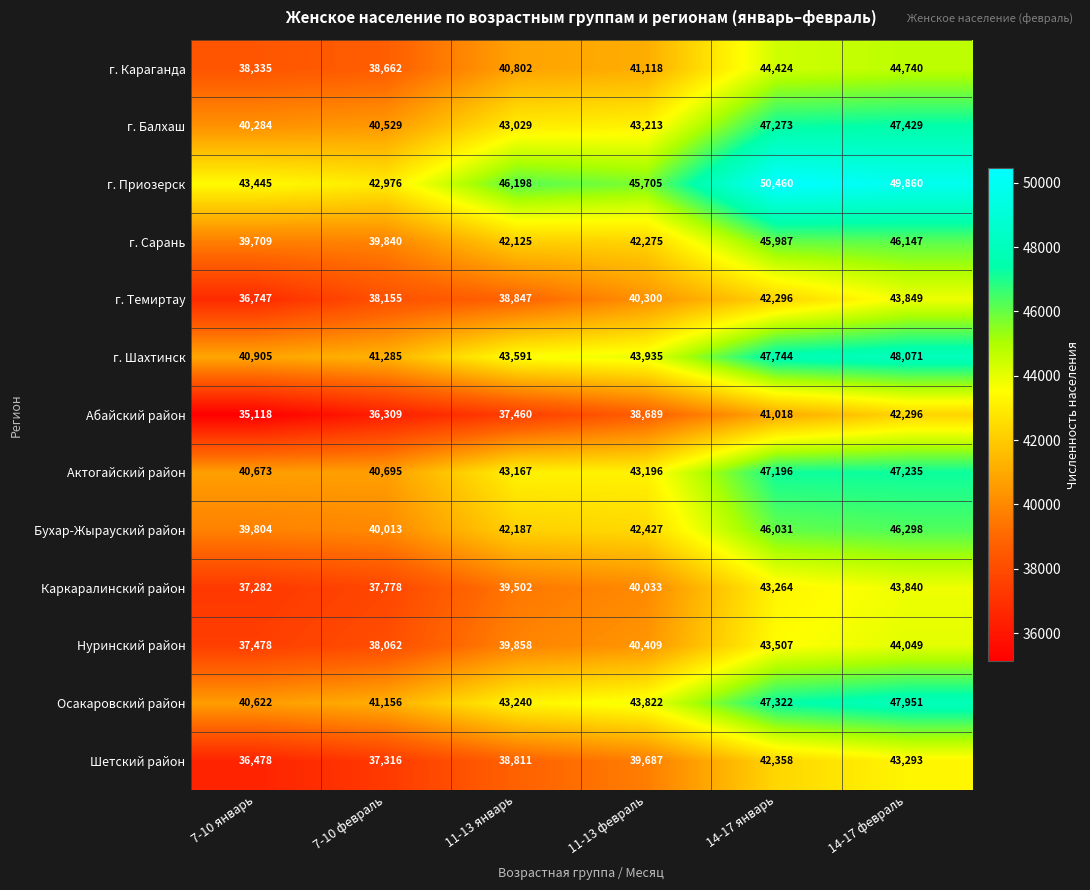

What value does the Шетский район series have at 7-10 февраль?

37316